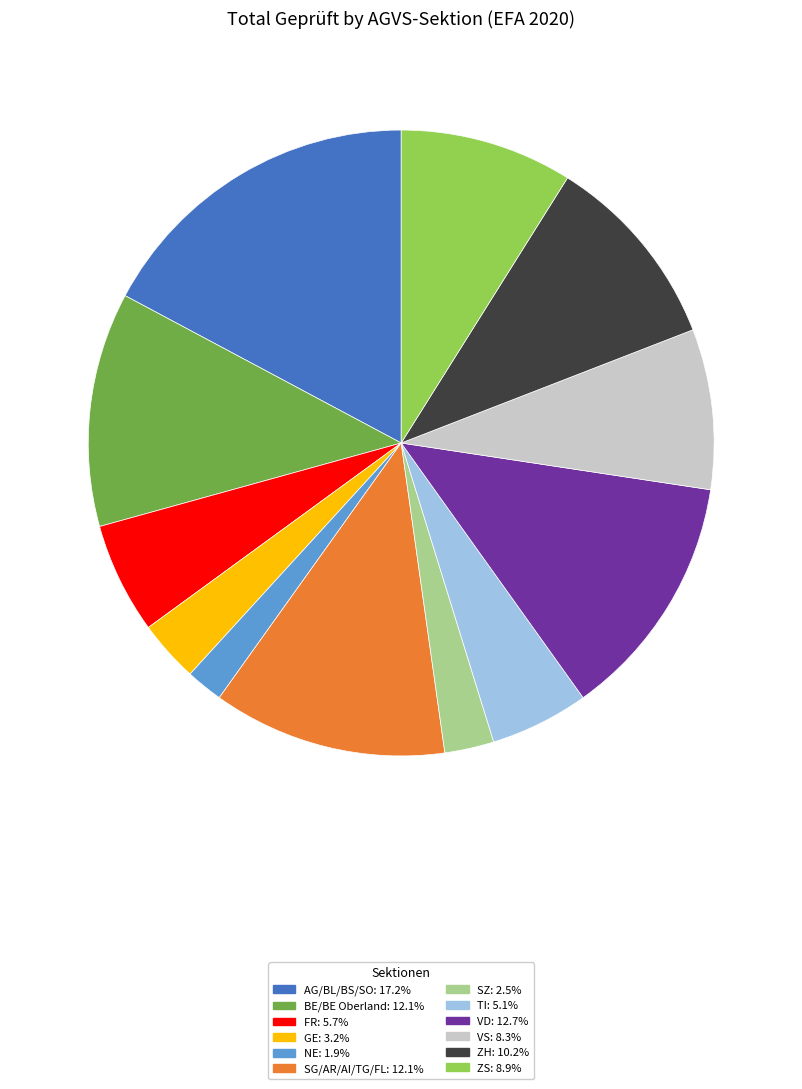

Which category has the biggest portion of the pie?

AG/BL/BS/SO